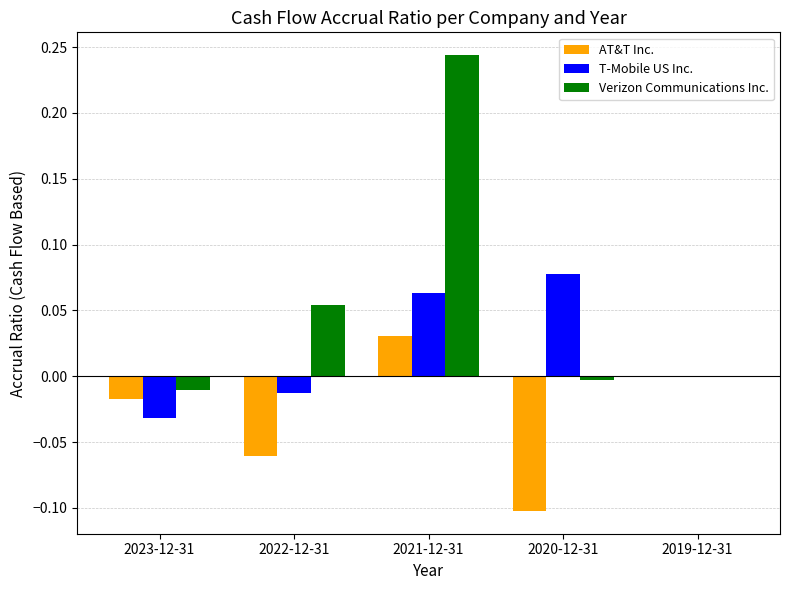

At which category does the chart reach its peak across all series?

2021-12-31